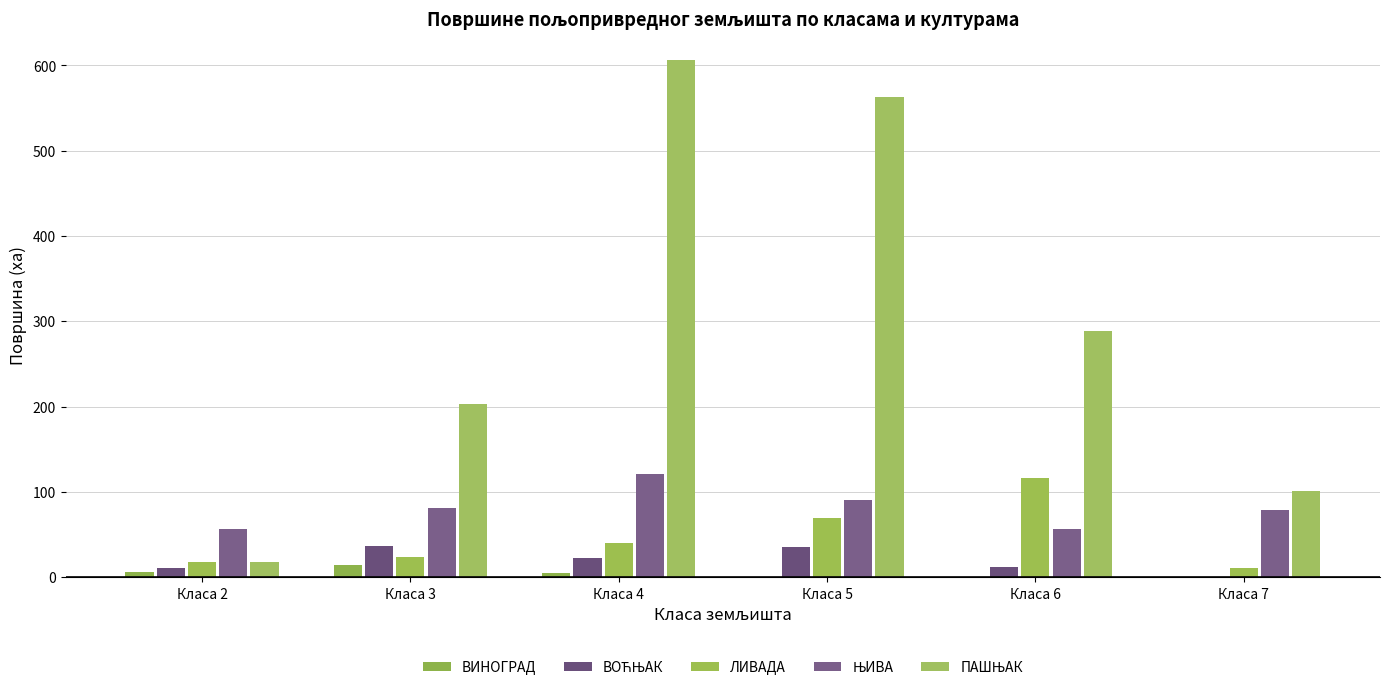

Rank the categories by ВИНОГРАД value from highest to lowest.

Класа 3, Класа 2, Класа 4, Класа 5, Класа 6, Класа 7